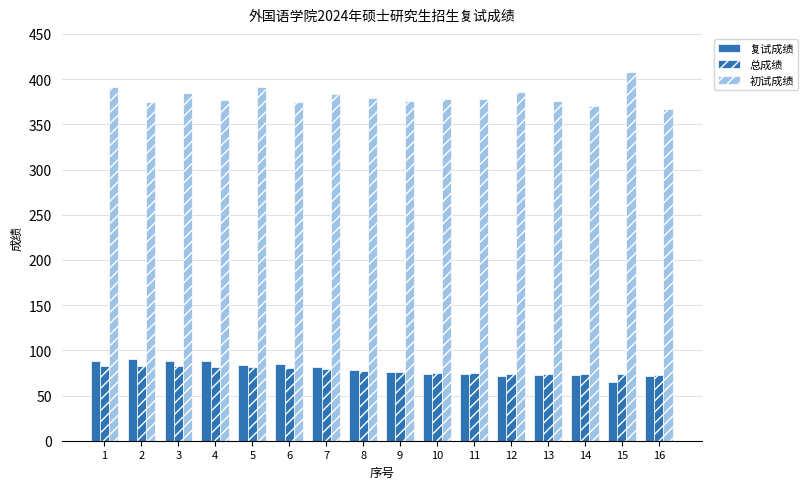

What is the average value of the 复试成绩 series?

78.8